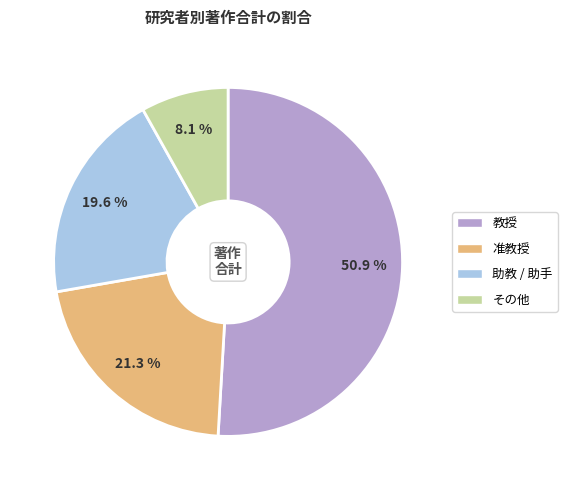

Which category has the biggest portion of the pie?

教授